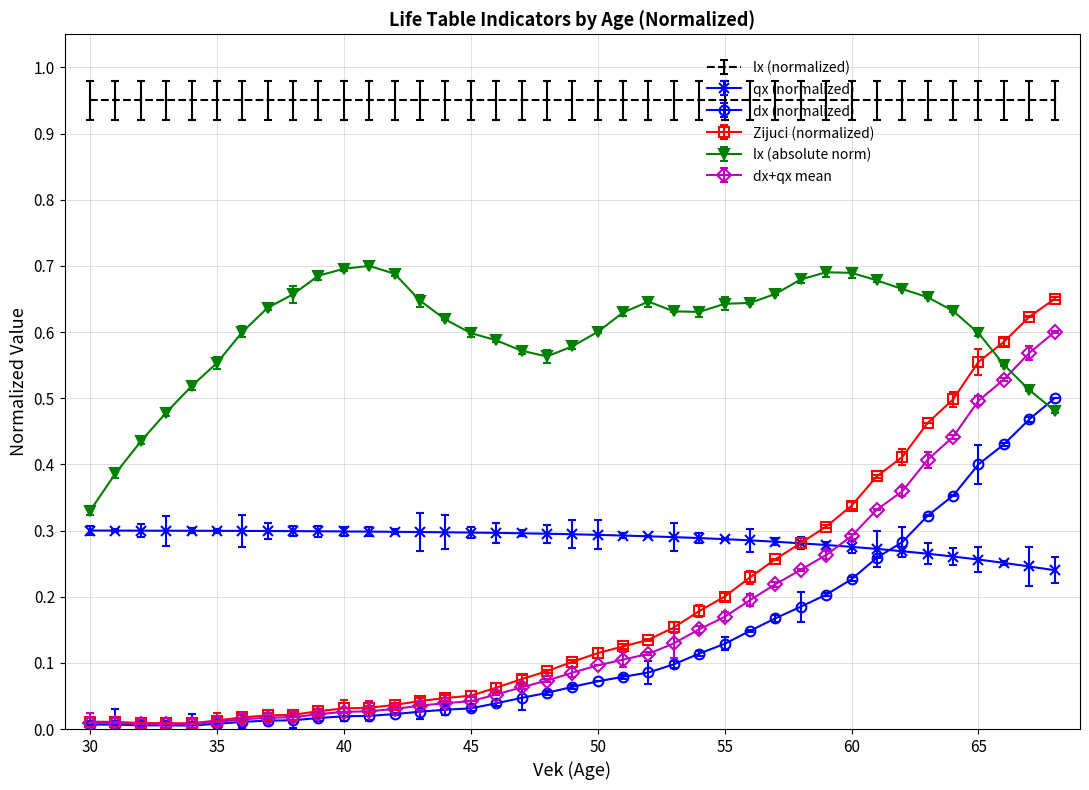

Which series has the largest total across all categories?

lx (normalized)